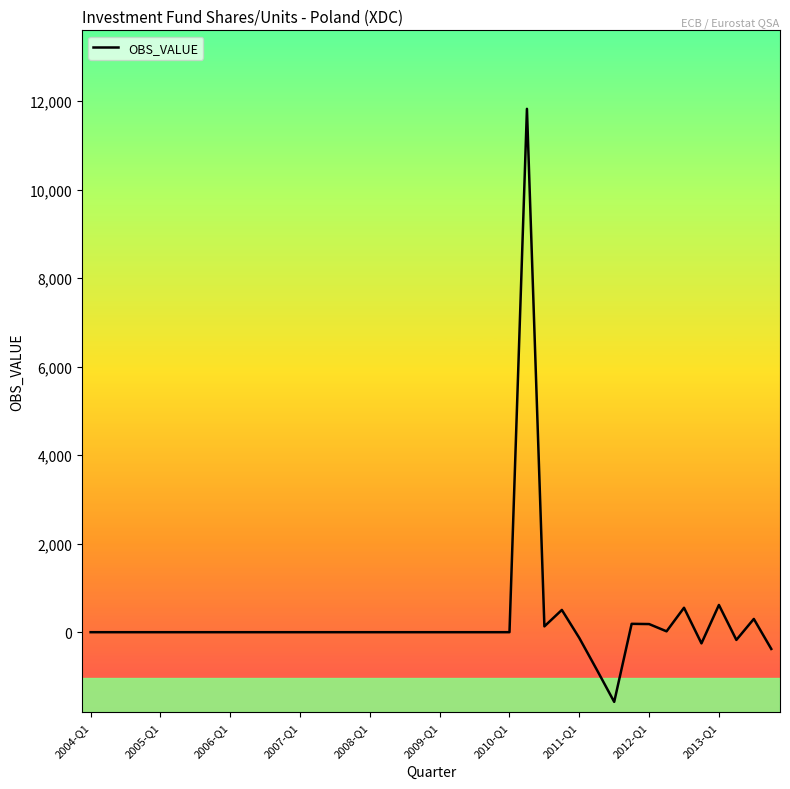

What is the smallest value displayed?

-1574.9